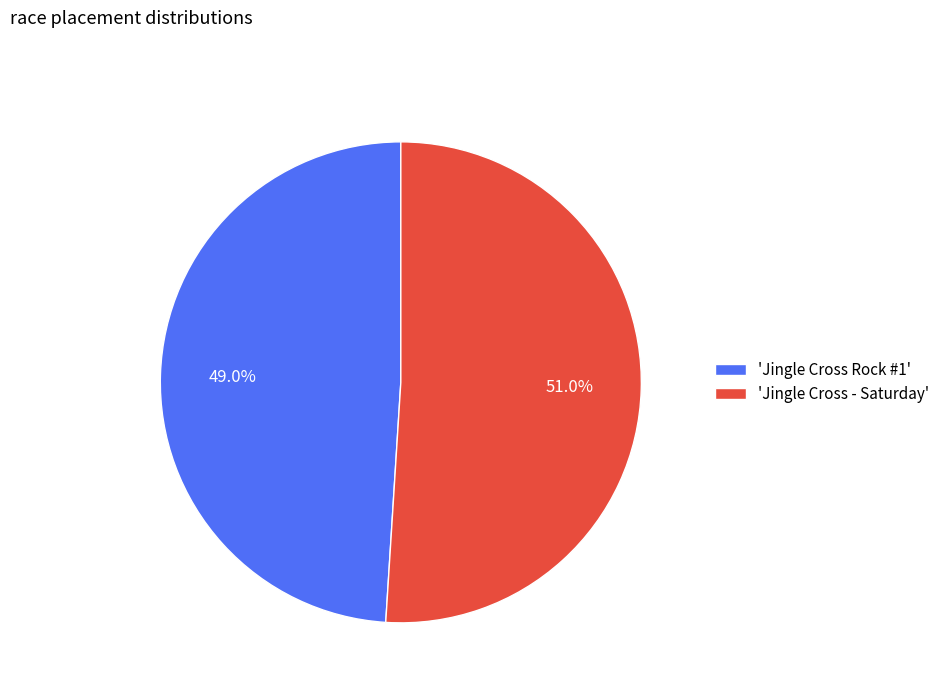

Is the sum of 'Jingle Cross Rock #1' and 'Jingle Cross - Saturday' greater than half?

Yes